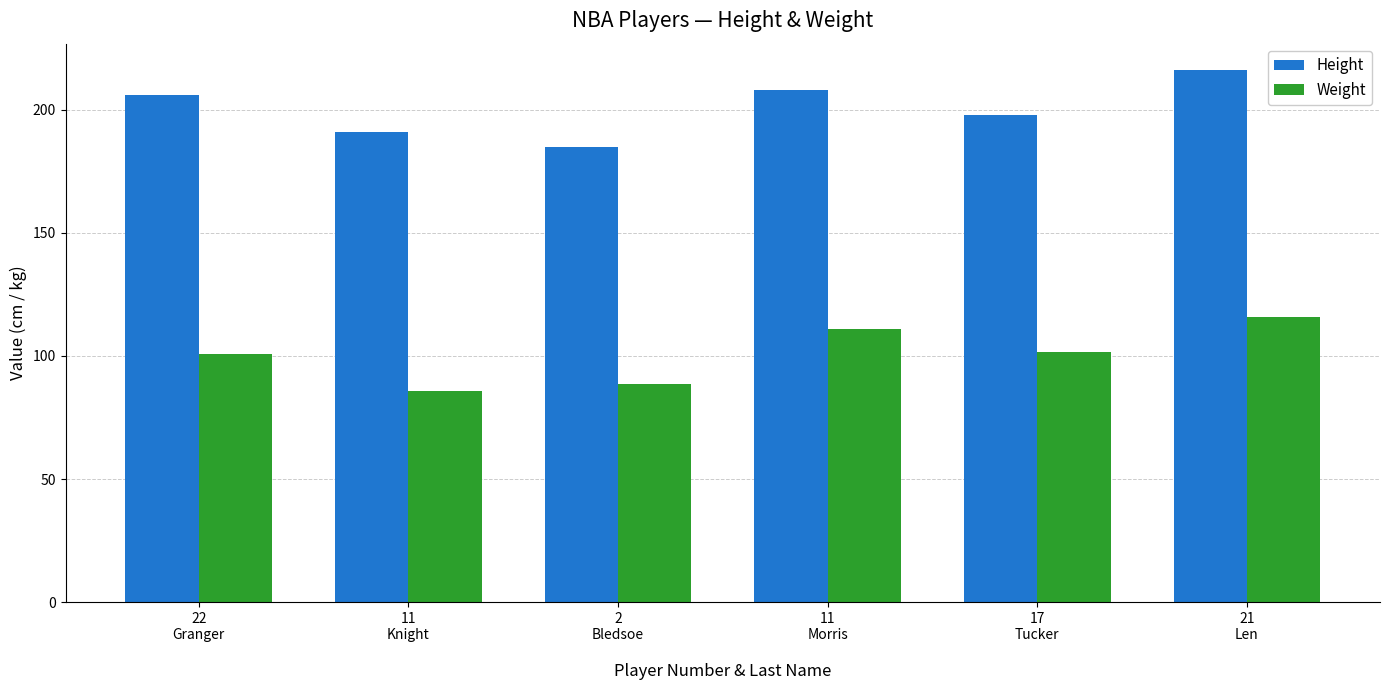

What is the label of the 1st bar from the left?

22
Granger